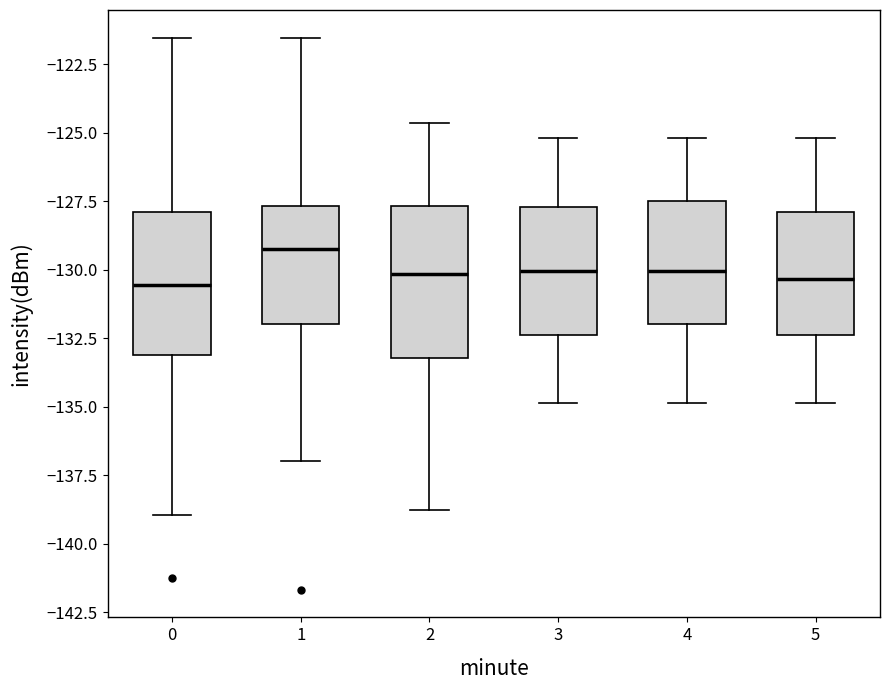

Reading left to right, read every box against the y-axis: the position of its median line, the range the box covers, and the ends of its whiskers. The values are not printed on the chart, so give them approximately, as read against the axis.

0: median -130.5, box -133.0 to -128.0, whiskers -139.0 to -121.5
1: median -129.5, box -132.0 to -127.5, whiskers -137.0 to -121.5
2: median -130.0, box -133.0 to -127.5, whiskers -139.0 to -124.5
3: median -130.0, box -132.5 to -127.5, whiskers -135.0 to -125.0
4: median -130.0, box -132.0 to -127.5, whiskers -135.0 to -125.0
5: median -130.5, box -132.5 to -128.0, whiskers -135.0 to -125.0